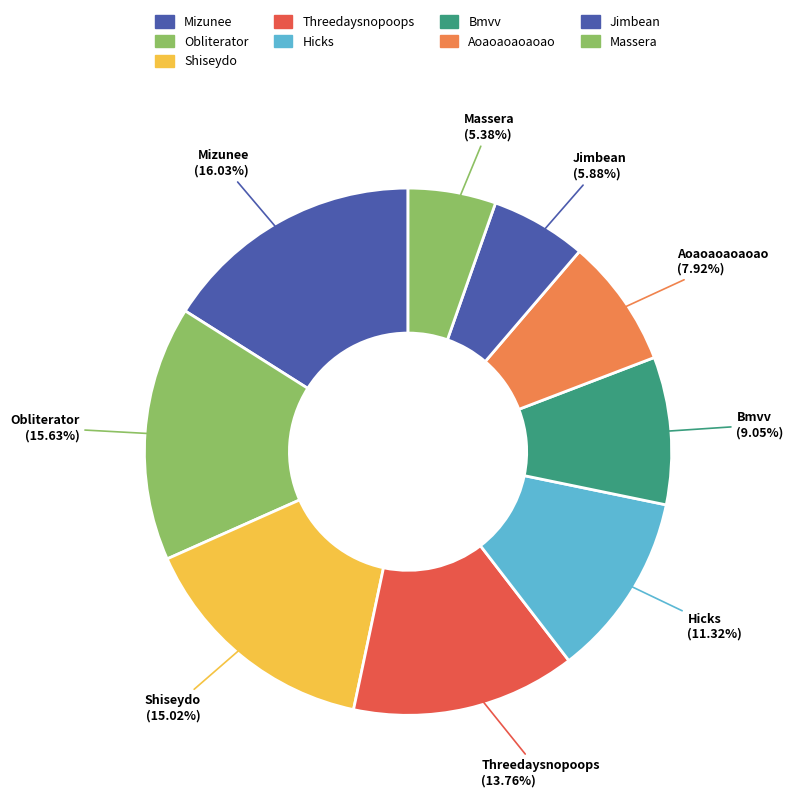

To the nearest percent, what portion does Hicks represent?

11%